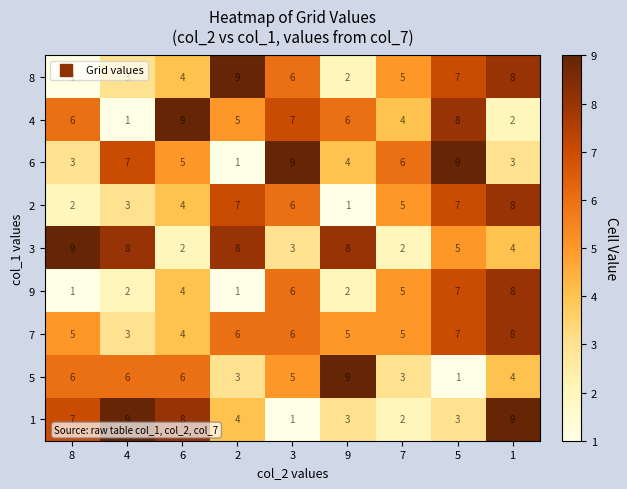

What is the average value of the 4 series?

5